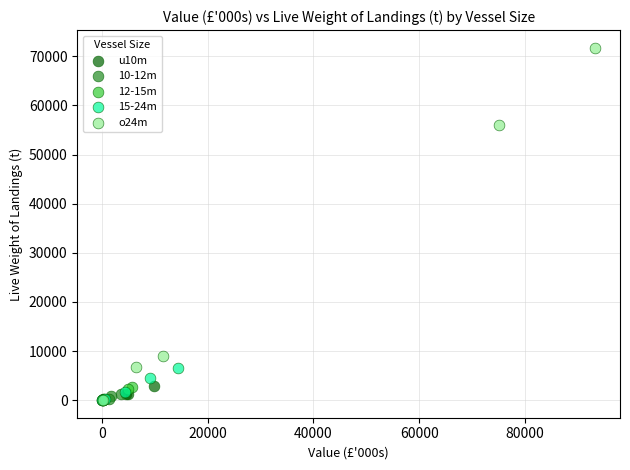

Which series has the largest Y range (max minus min)?

o24m